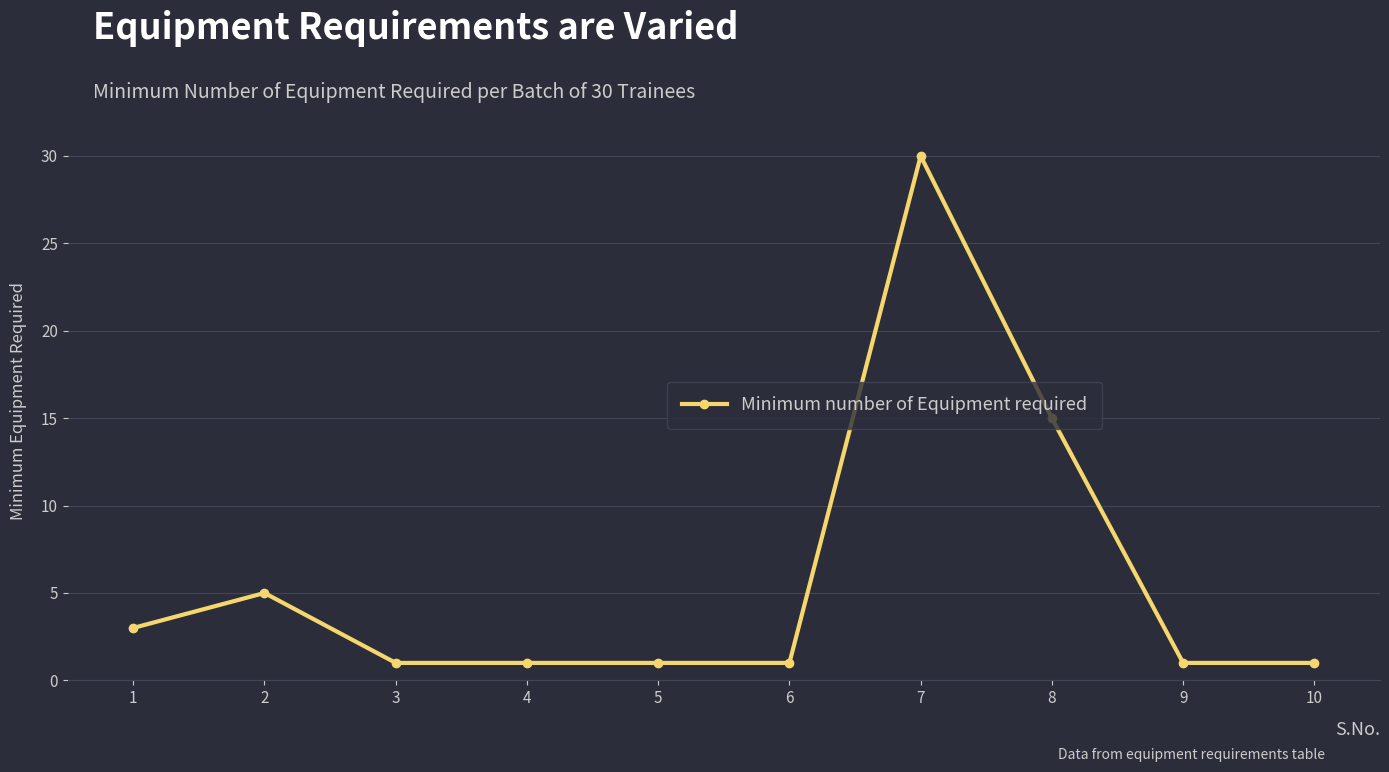

What is the change in value from 2 to 8?

+10